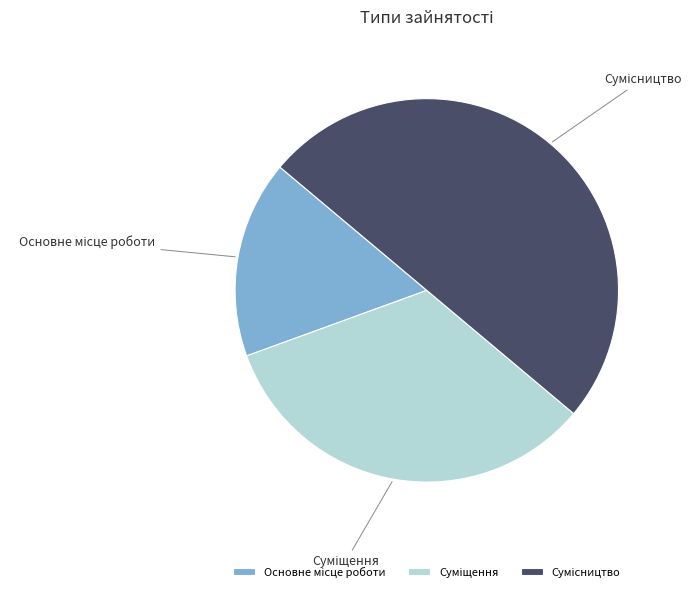

To the nearest percent, what is the average slice percentage?

33%